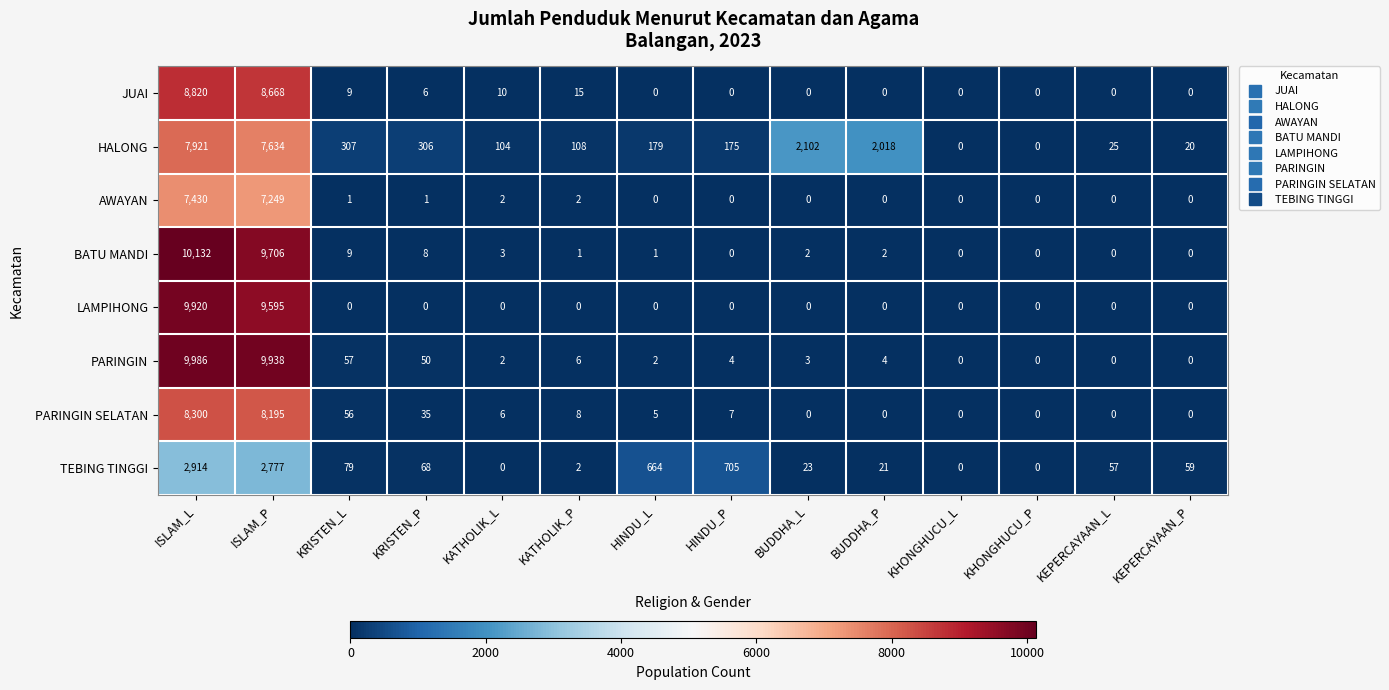

Is it true that JUAI equals 8668 at ISLAM_P?

True